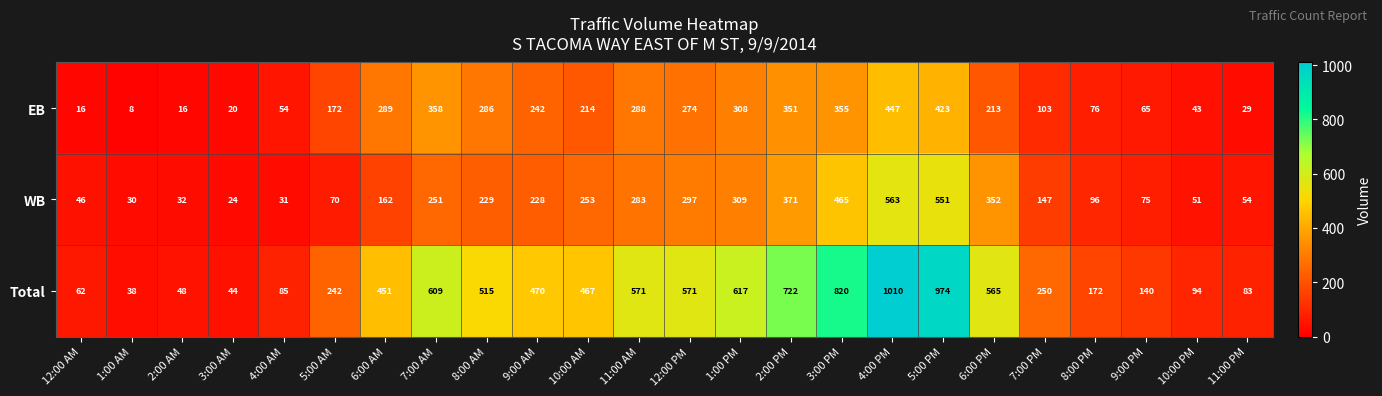

At which category does the chart reach its minimum across all series?

1:00 AM